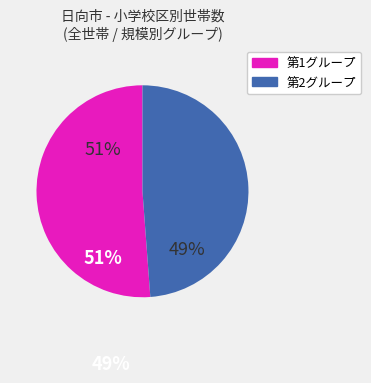

To the nearest percent, what is the average slice percentage?

50%